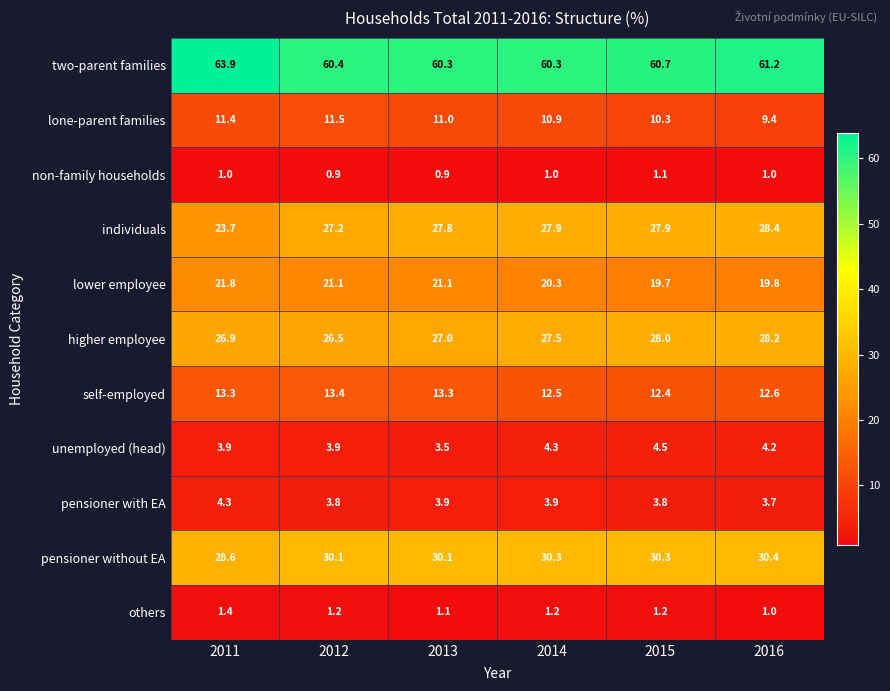

At how many categories does at least one series exceed 55?

6